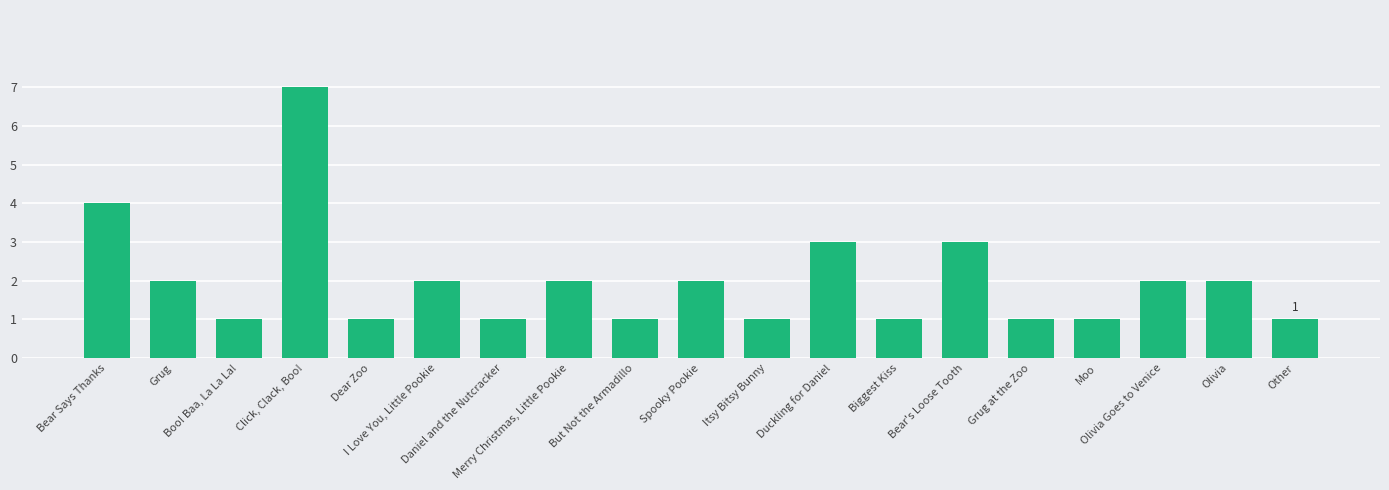

What is the greatest value displayed?

7